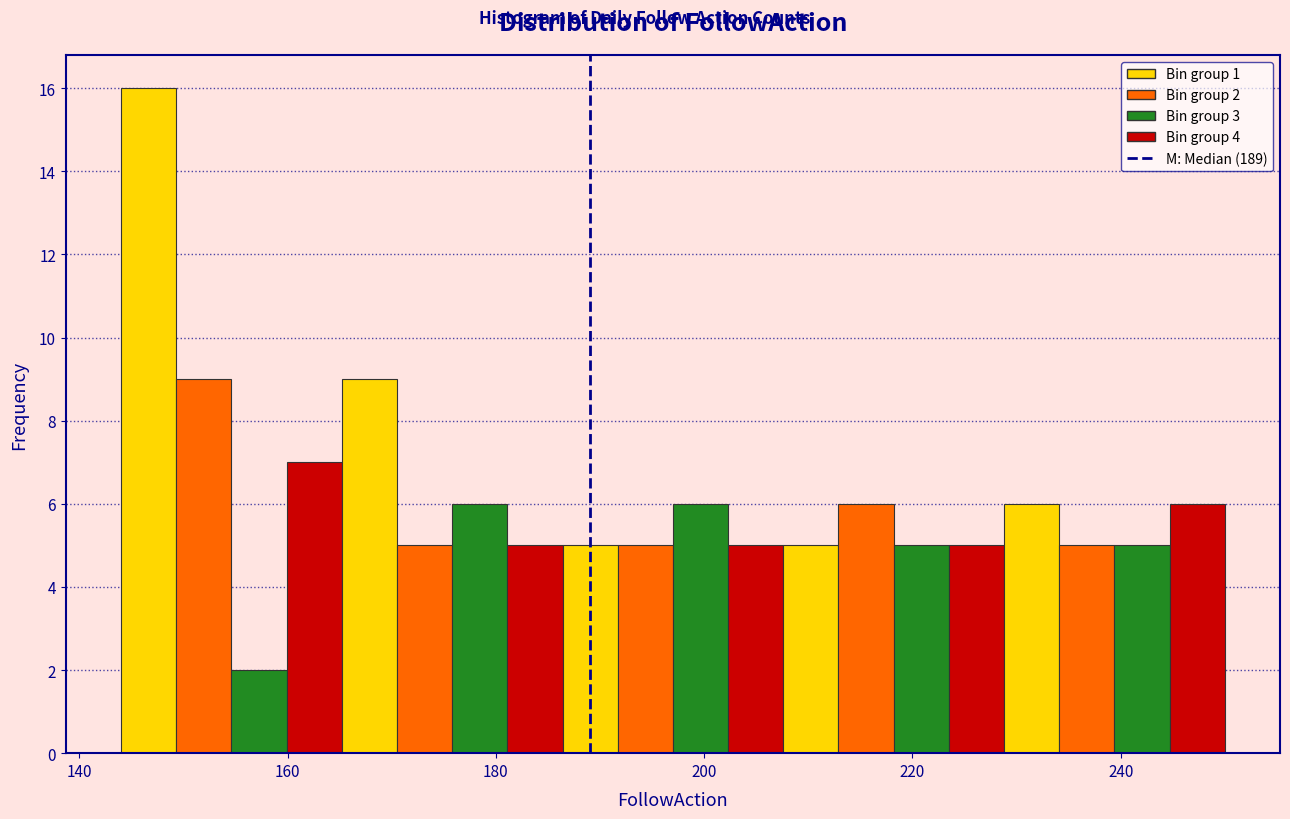

Read against the x-axis, roughly where is the centre of the tallest bar?

146